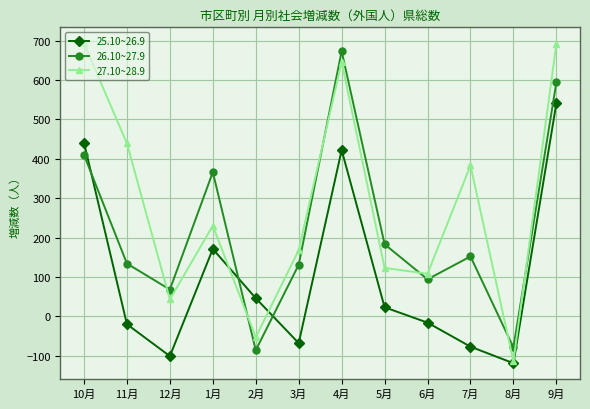

Read the 27.10~28.9 value at 6月, to the nearest 50.

100